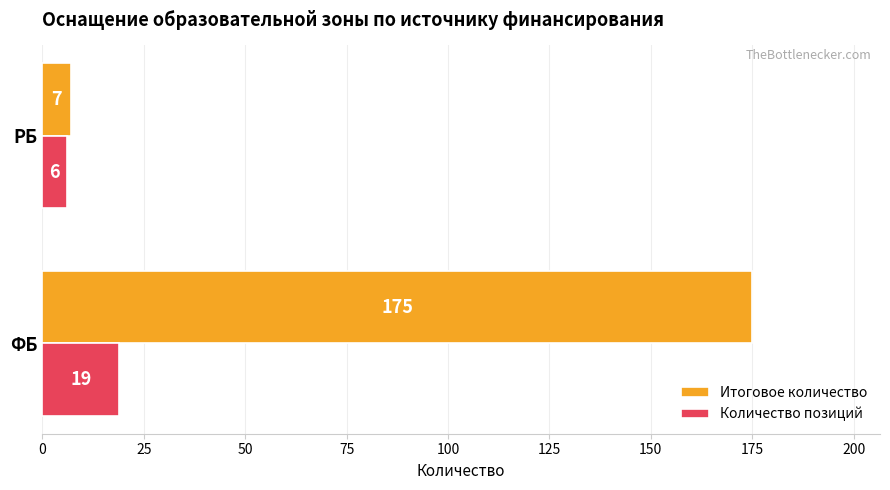

What is the difference between the Количество позиций values at ФБ and РБ?

13